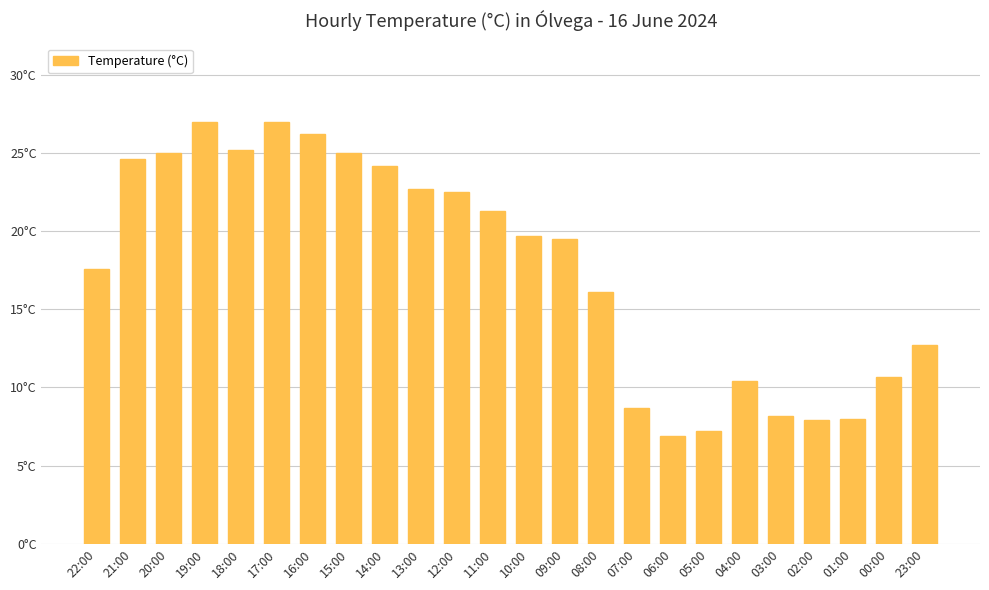

Reading left to right, extract all data points from this chart.

22:00=17.6	21:00=24.6	20:00=25.0	19:00=27.0	18:00=25.2	17:00=27.0	16:00=26.2	15:00=25.0	14:00=24.2	13:00=22.7	12:00=22.5	11:00=21.3	10:00=19.7	09:00=19.5	08:00=16.1	07:00=8.7	06:00=6.9	05:00=7.2	04:00=10.4	03:00=8.2	02:00=7.9	01:00=8.0	00:00=10.7	23:00=12.7